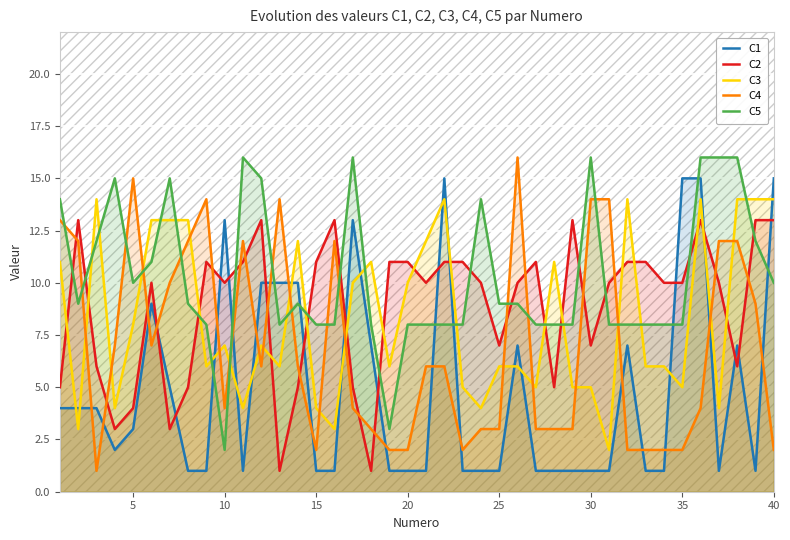

Which series ends up on top after the final intersection of C5 and C1?

C1